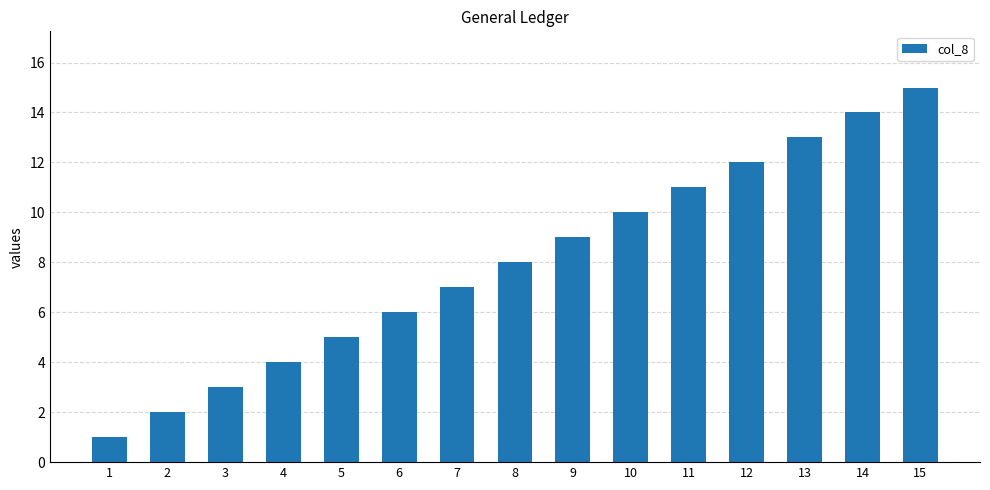

What is the difference between the maximum and second lowest values?

13